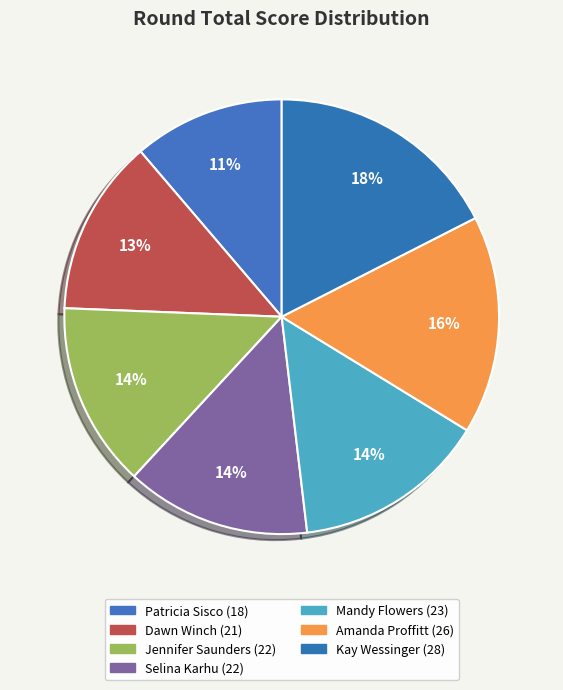

What is the largest slice in the pie chart?

Kay Wessinger